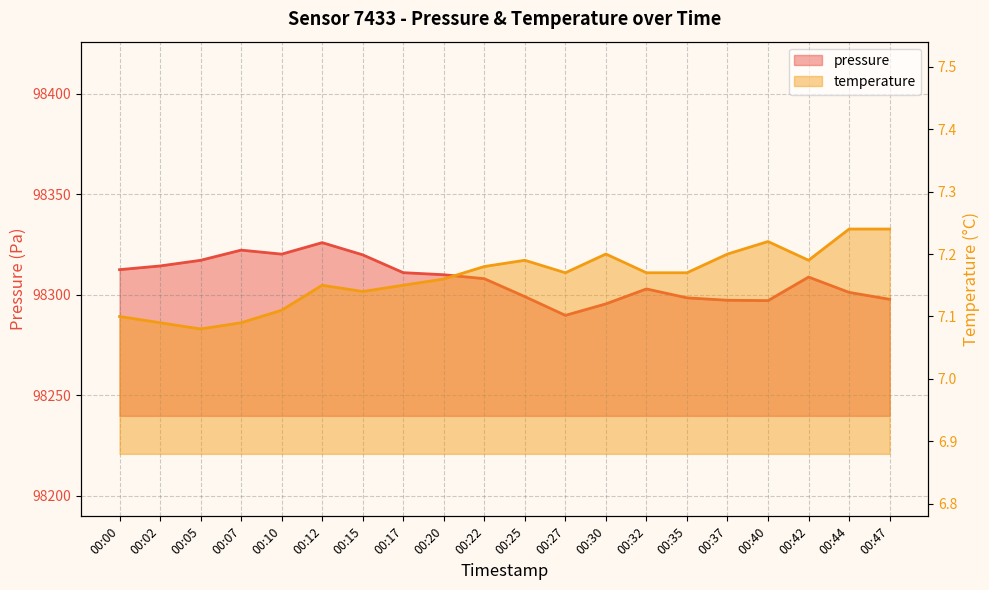

What is the minimum value shown in the chart?

7.1